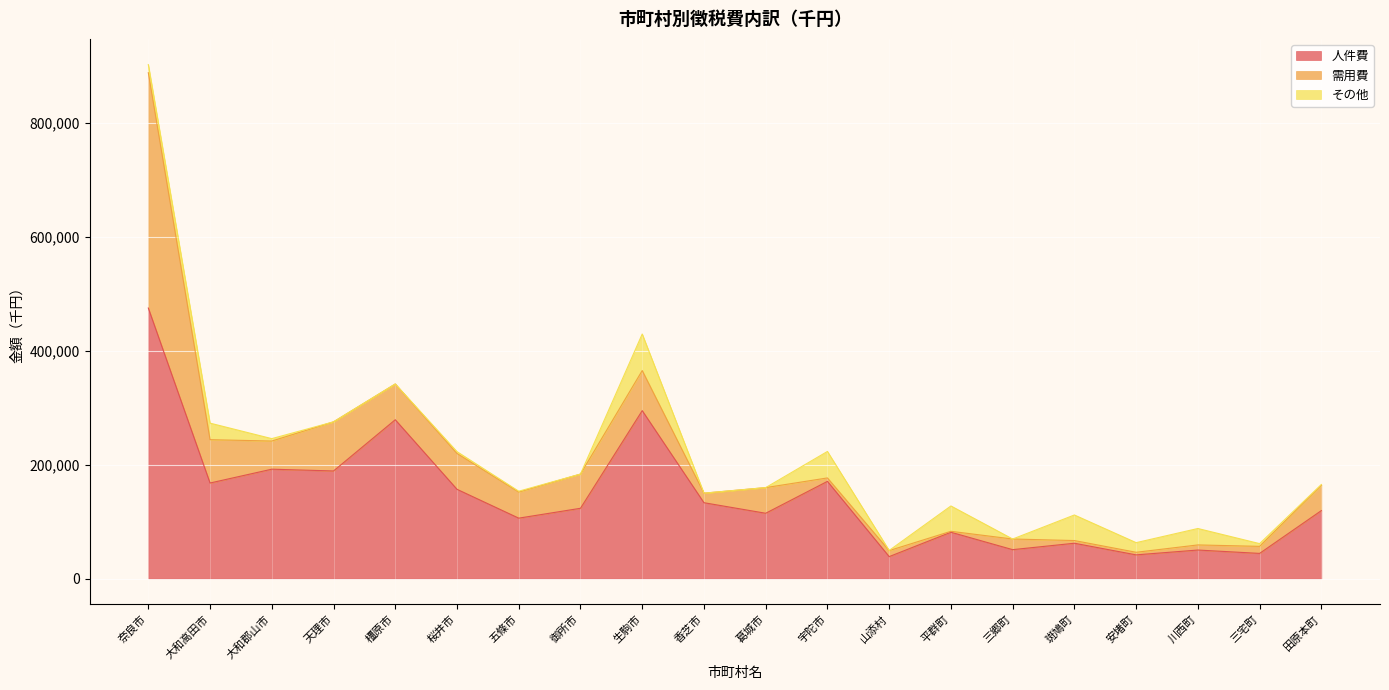

What is the difference between the maximum and second lowest values in the その他 series?

64189